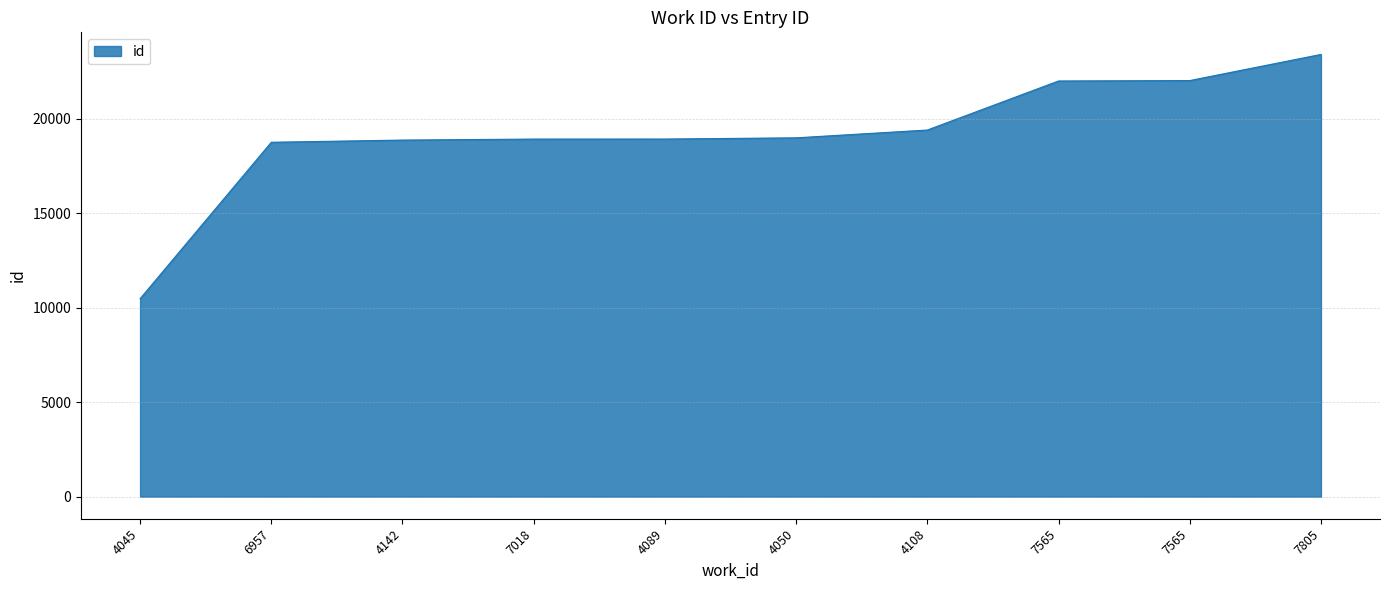

How many lines are shown in the chart?

1